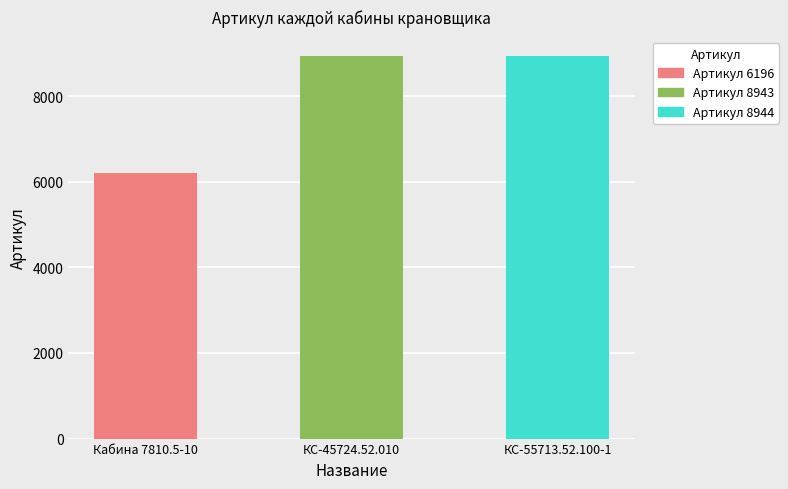

What is the value of the 3rd bar from the left?

8944